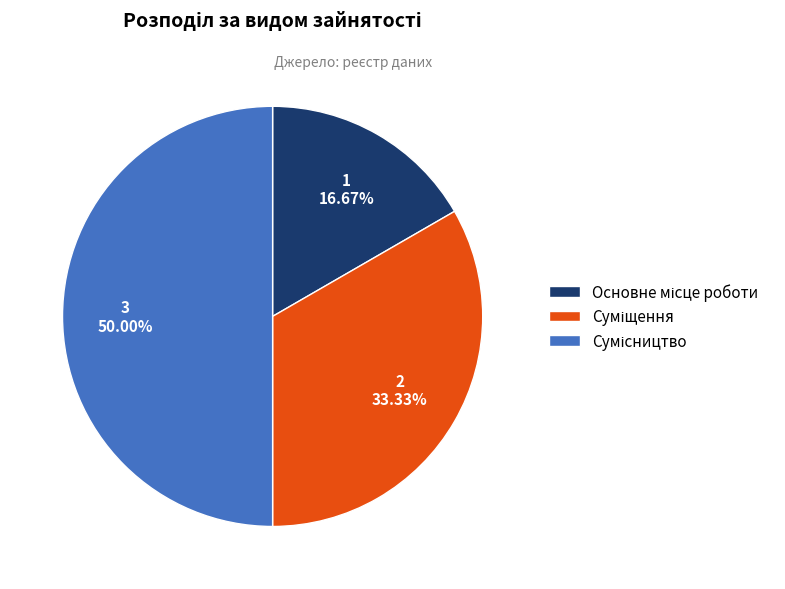

Count the number of slices in the pie.

3